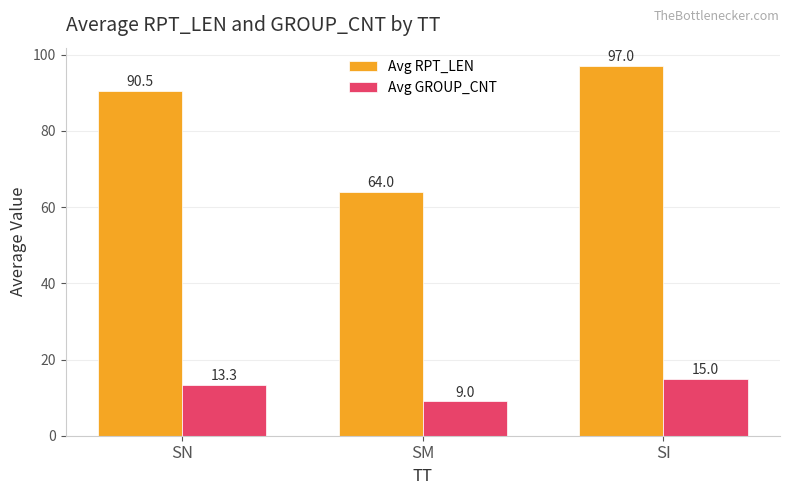

List the series in order of their overall mean, lowest first.

Avg GROUP_CNT, Avg RPT_LEN